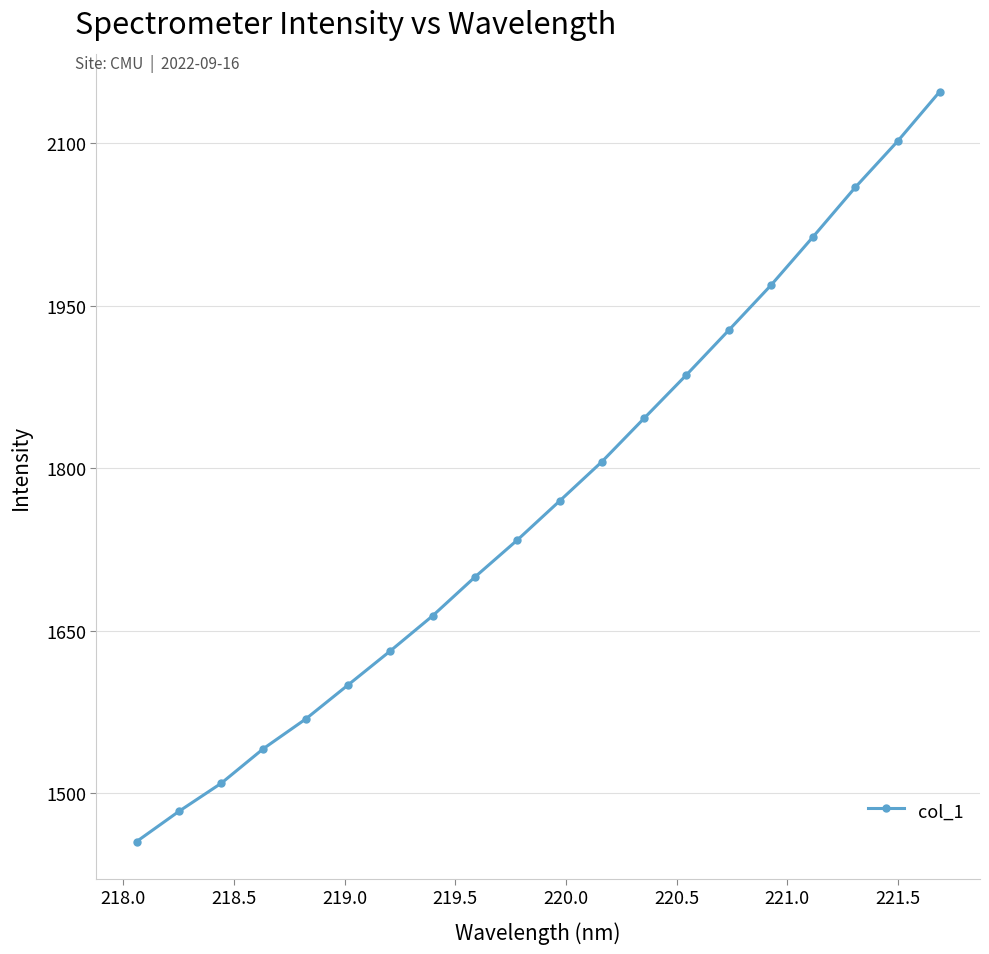

What is the difference between the maximum and minimum values?

692.1